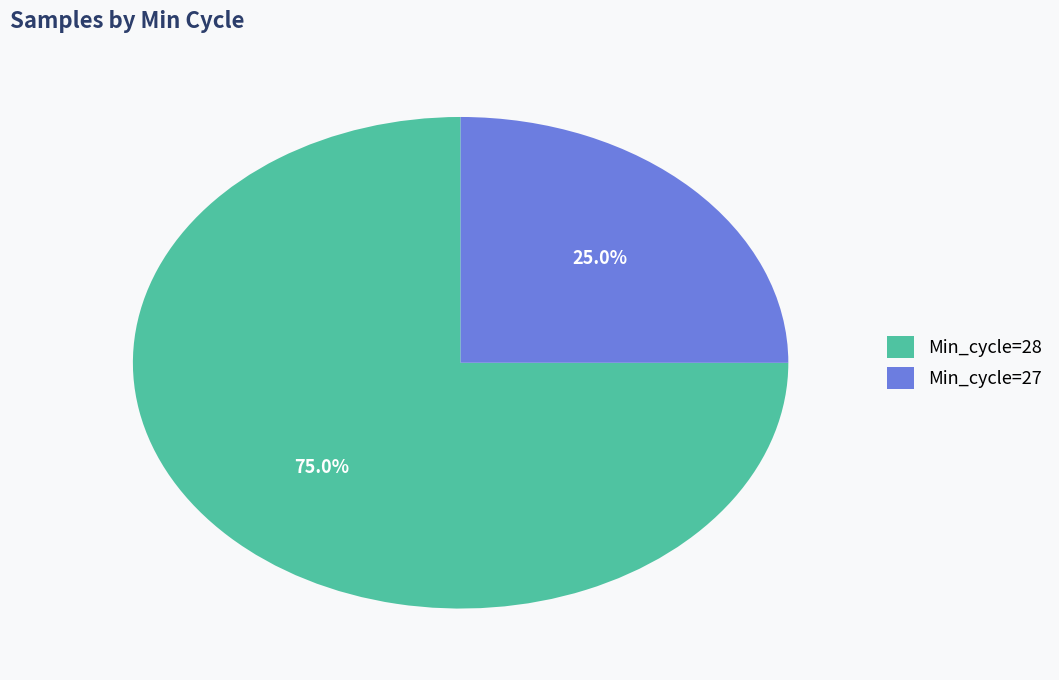

Approximately how many times larger is the value at Min_cycle=28 compared to Min_cycle=27?

3.0